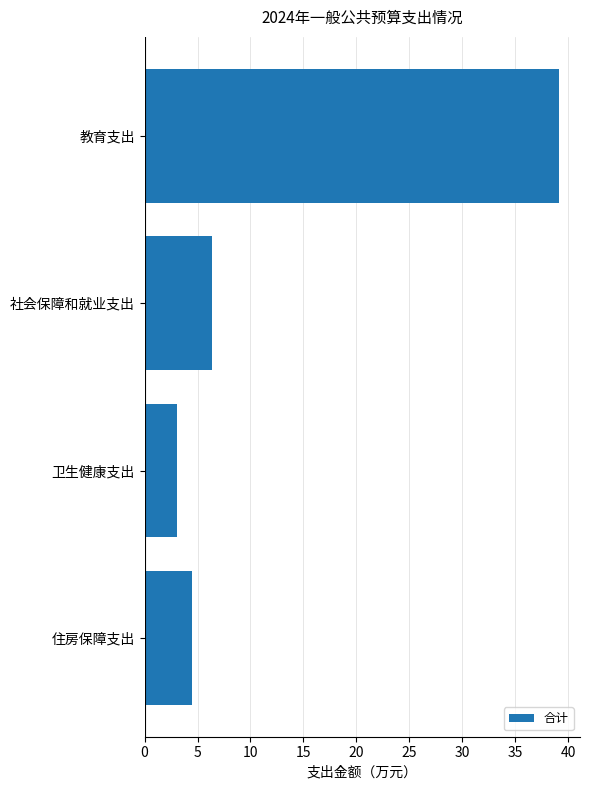

Rank the categories by value from lowest to highest.

卫生健康支出, 住房保障支出, 社会保障和就业支出, 教育支出